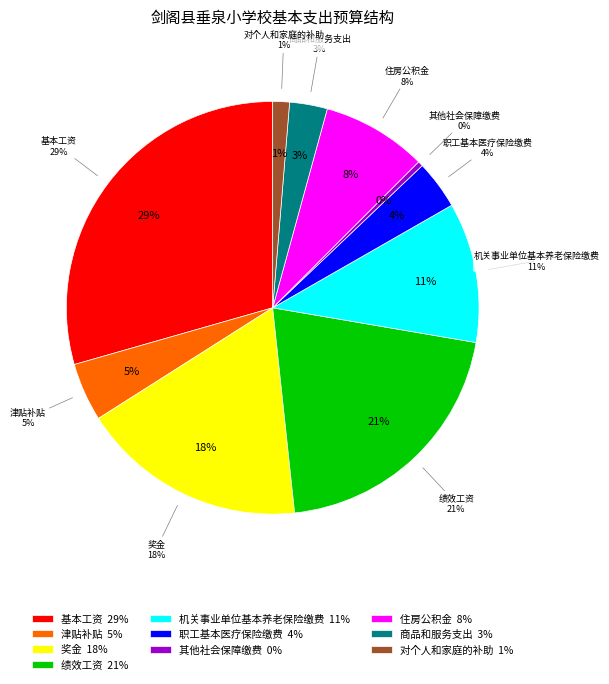

To the nearest percent, what is the difference between the 其他社会保障缴费 and 对个人和家庭的补助 slice percentages?

1%